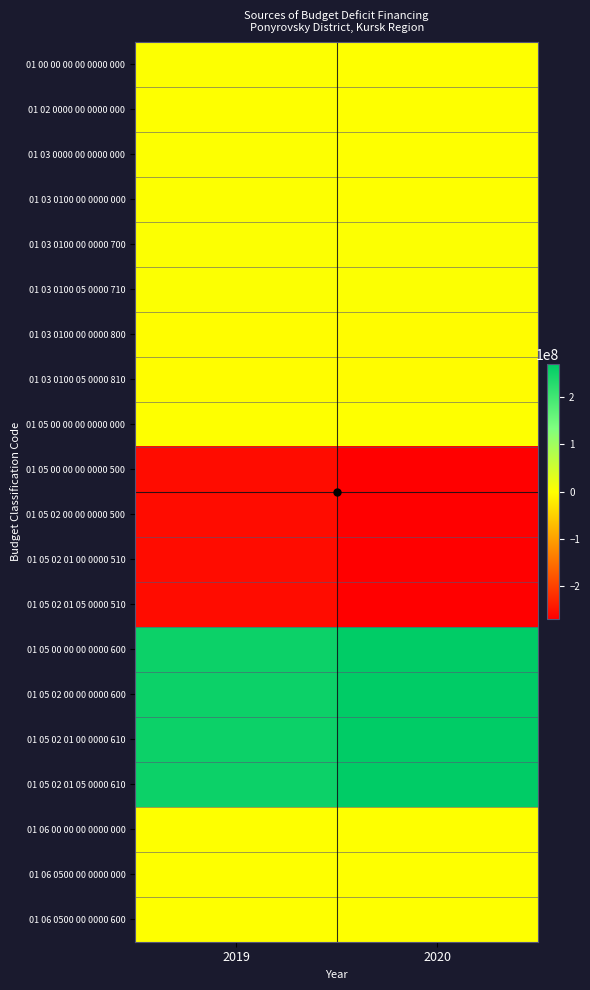

Reading right to left, what are all the values shown in this chart?

01 00 00 00 00 0000 000: 2020=0	2019=1493427
01 02 0000 00 0000 000: 2020=0	2019=0
01 03 0000 00 0000 000: 2020=0	2019=1459962
01 03 0100 00 0000 000: 2020=0	2019=1459962
01 03 0100 00 0000 700: 2020=2916427	2019=2916427
01 03 0100 05 0000 710: 2020=2916427	2019=2916427
01 03 0100 00 0000 800: 2020=-2916427	2019=-1456465
01 03 0100 05 0000 810: 2020=-2916427	2019=-1456465
01 05 00 00 00 0000 000: 2020=0	2019=33465
01 05 00 00 00 0000 500: 2020=-269090620	2019=-255226217
01 05 02 00 00 0000 500: 2020=-269090620	2019=-255226217
01 05 02 01 00 0000 510: 2020=-269090620	2019=-255226217
01 05 02 01 05 0000 510: 2020=-269090620	2019=-255226217
01 05 00 00 00 0000 600: 2020=269090620	2019=255259682
01 05 02 00 00 0000 600: 2020=269090620	2019=255259682
01 05 02 01 00 0000 610: 2020=269090620	2019=255259682
01 05 02 01 05 0000 610: 2020=269090620	2019=255259682
01 06 00 00 00 0000 000: 2020=0	2019=0
01 06 0500 00 0000 000: 2020=0	2019=0
01 06 0500 00 0000 600: 2020=500000	2019=500000